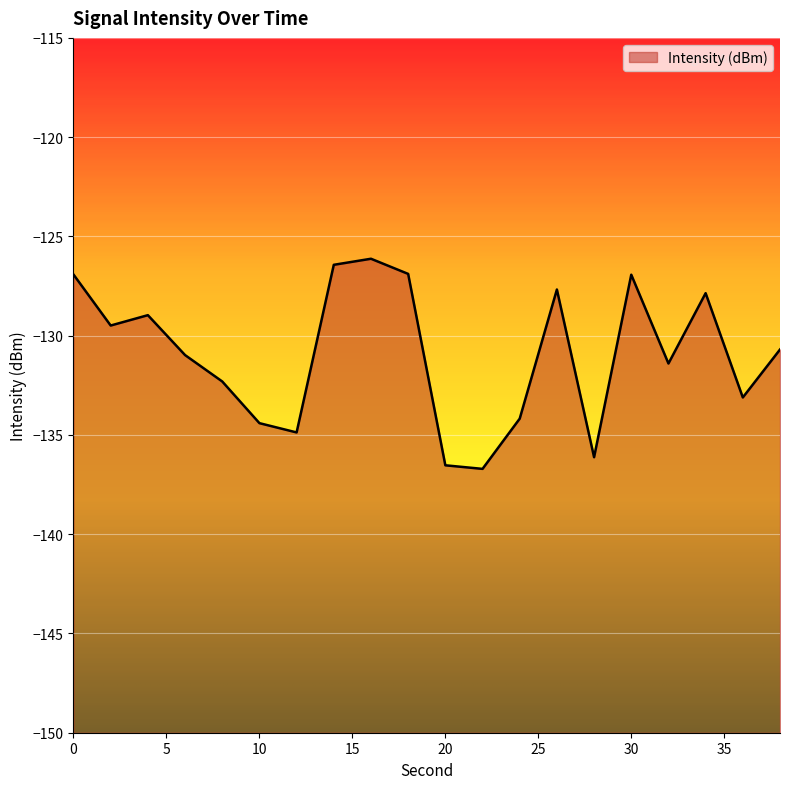

Reading left to right, extract all data points from this chart.

-126.9	-129.5	-129.0	-131.0	-132.3	-134.4	-134.9	-126.4	-126.1	-126.9	-136.5	-136.7	-134.2	-127.7	-136.1	-126.9	-131.4	-127.9	-133.1	-130.7